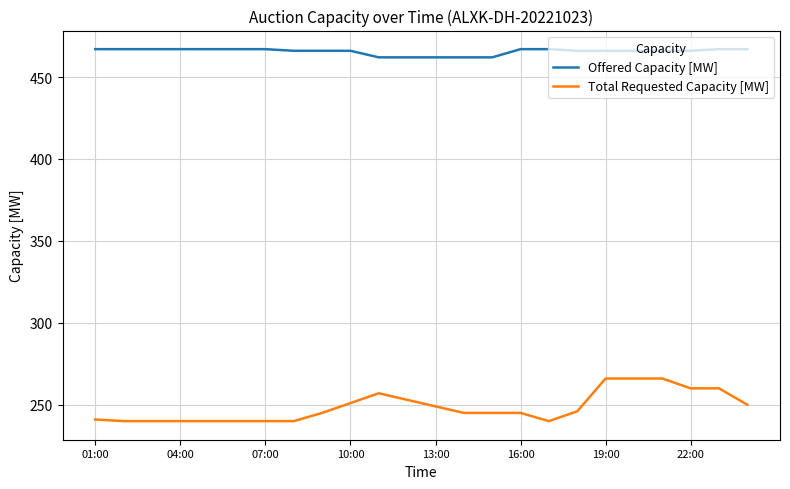

True or false: Offered Capacity [MW] and Total Requested Capacity [MW] intersect in this chart.

False